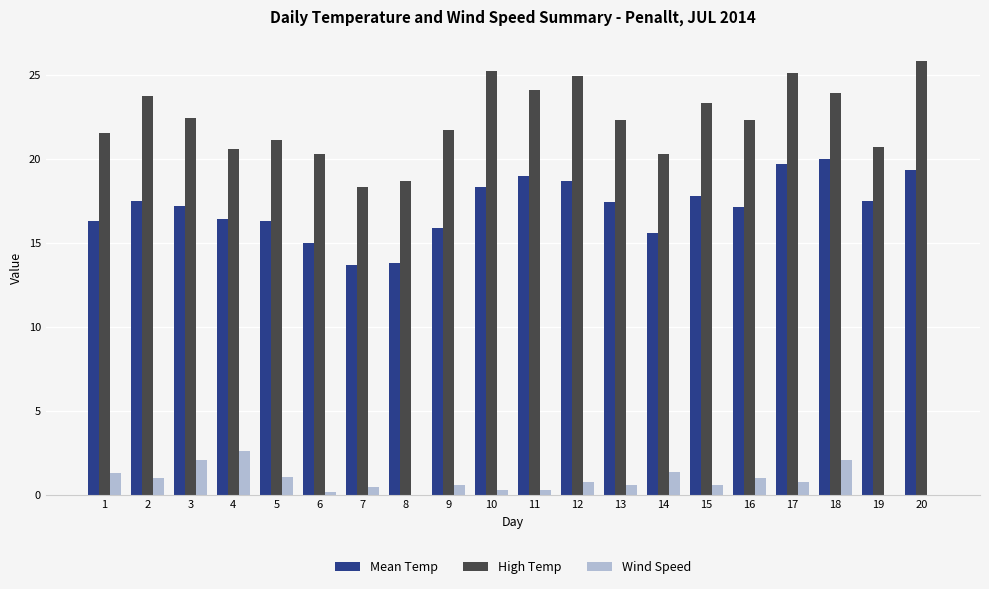

What value does the High Temp series have at 10?

25.2